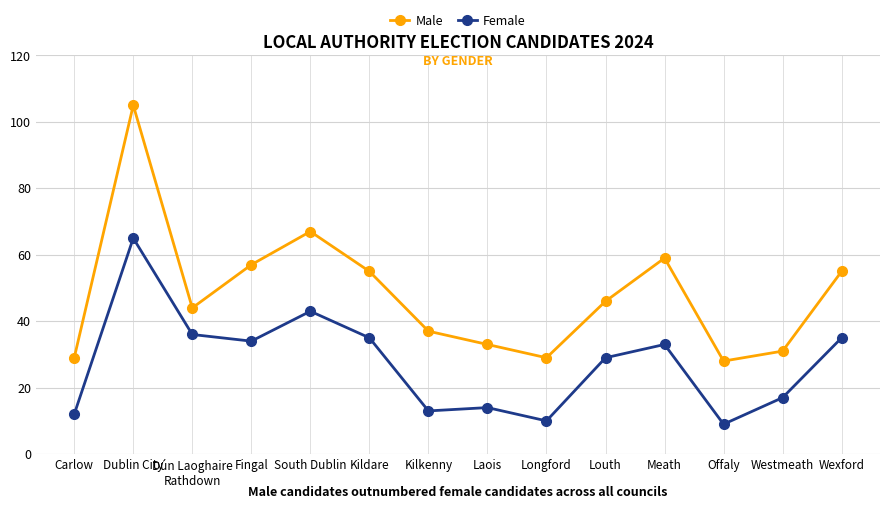

Reading left to right, what are all the values shown in this chart?

Male: Carlow=29	Dublin City=105	Dún Laoghaire
Rathdown=44	Fingal=57	South Dublin=67	Kildare=55	Kilkenny=37	Laois=33	Longford=29	Louth=46	Meath=59	Offaly=28	Westmeath=31	Wexford=55
Female: Carlow=12	Dublin City=65	Dún Laoghaire
Rathdown=36	Fingal=34	South Dublin=43	Kildare=35	Kilkenny=13	Laois=14	Longford=10	Louth=29	Meath=33	Offaly=9	Westmeath=17	Wexford=35